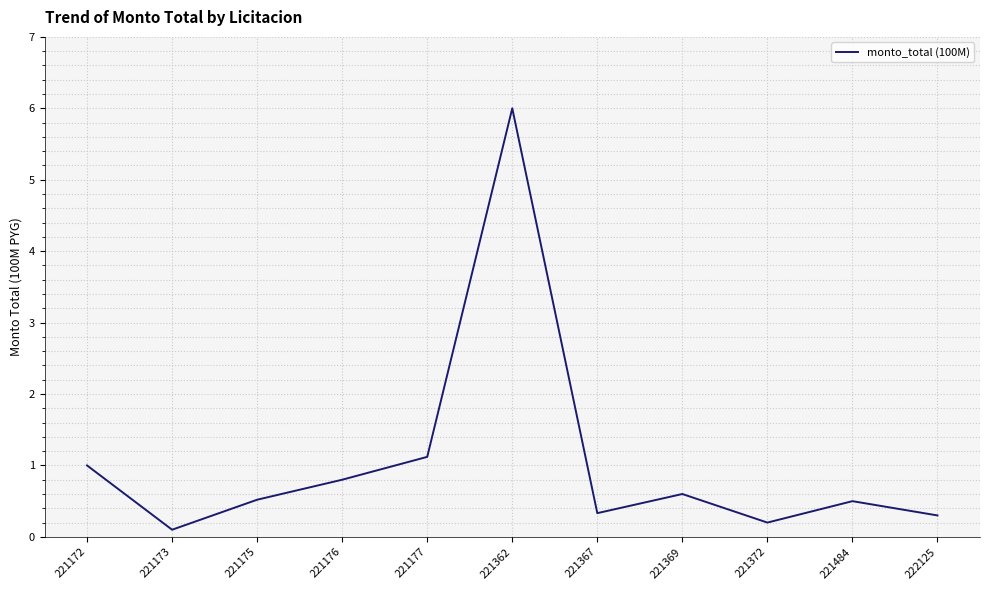

What is the average value?

1.0